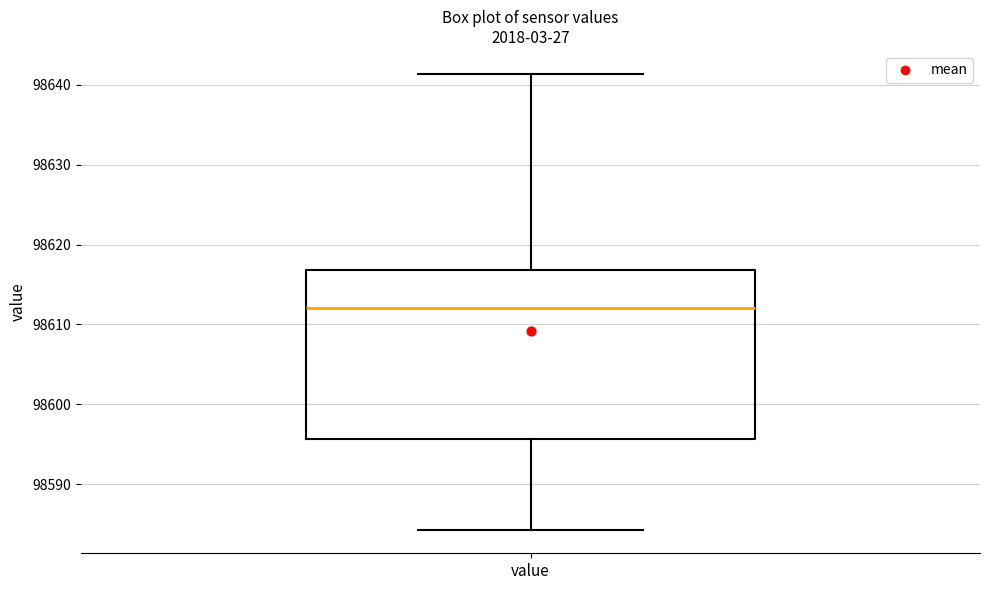

Read this box plot against the y-axis: the position of the median line, the range covered by the box, and the ends of both whiskers. The values are not printed on the chart, so give them approximately, as read against the axis.

median 98612, box 98596 to 98617, whiskers 98584 to 98641